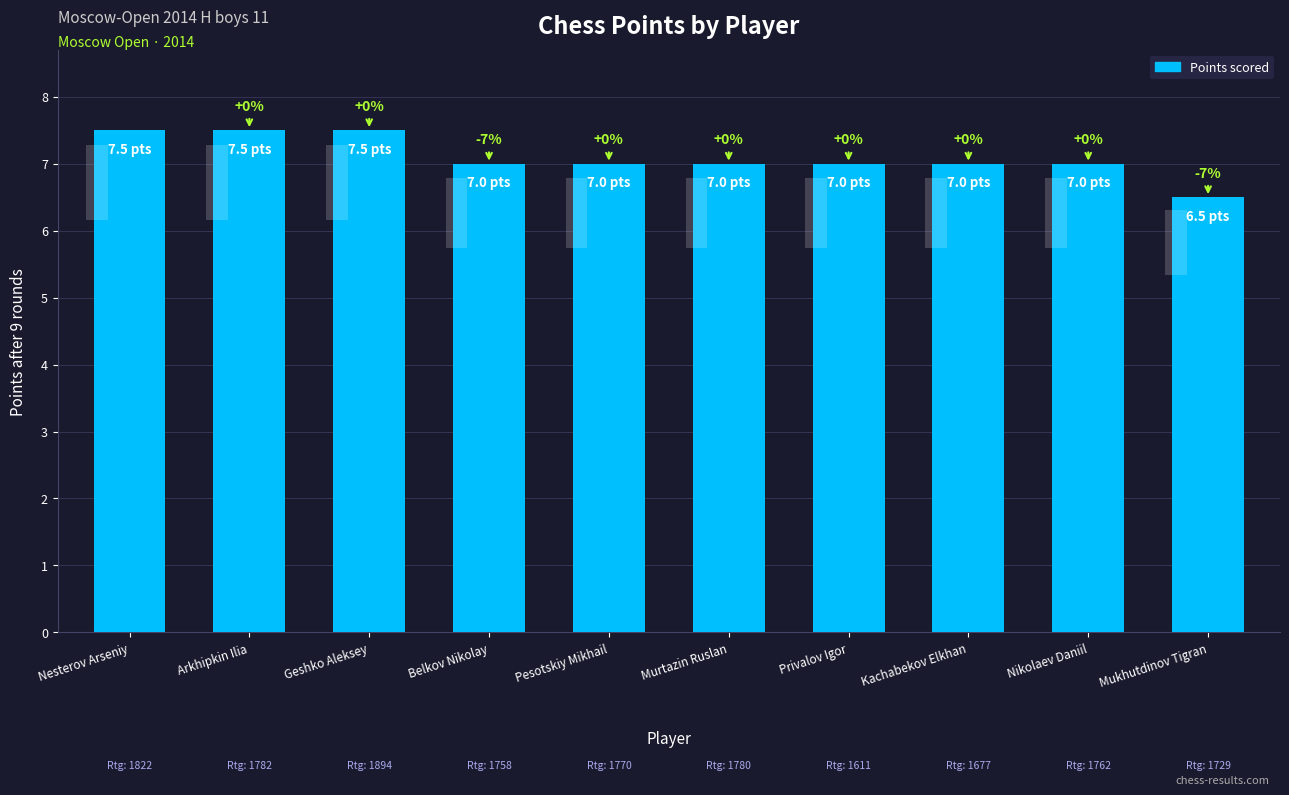

What is the label of the 4th bar from the left?

Belkov Nikolay